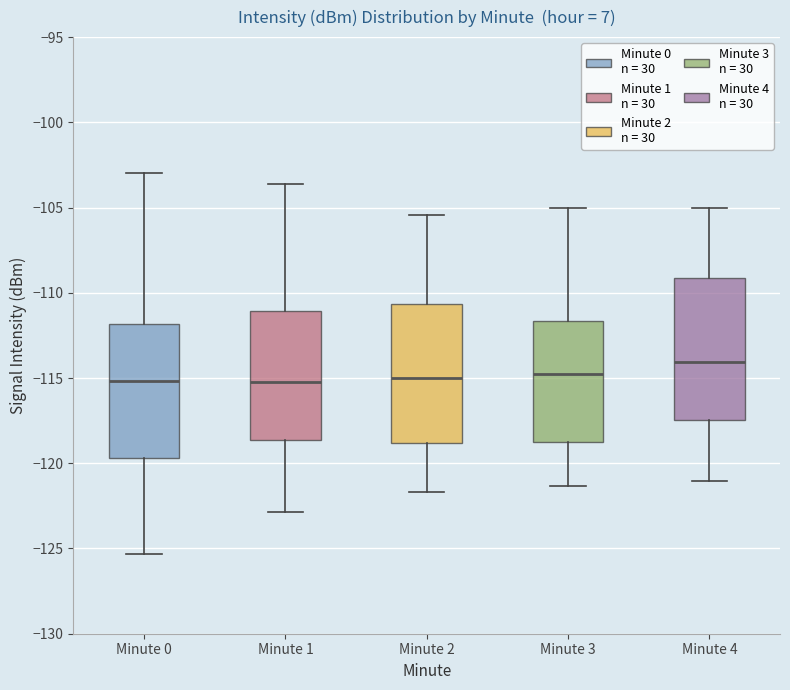

Reading left to right, transcribe this box plot: for each box, give where its median line is, the range the box spans, and where its two whiskers end, as read against the y-axis. The values are not printed on the chart, so give them approximately, as read against the axis.

Minute 0: median -115.0, box -119.5 to -112.0, whiskers -125.5 to -103.0
Minute 1: median -115.0, box -118.5 to -111.0, whiskers -123.0 to -103.5
Minute 2: median -115.0, box -119.0 to -110.5, whiskers -121.5 to -105.5
Minute 3: median -114.5, box -119.0 to -111.5, whiskers -121.5 to -105.0
Minute 4: median -114.0, box -117.5 to -109.0, whiskers -121.0 to -105.0